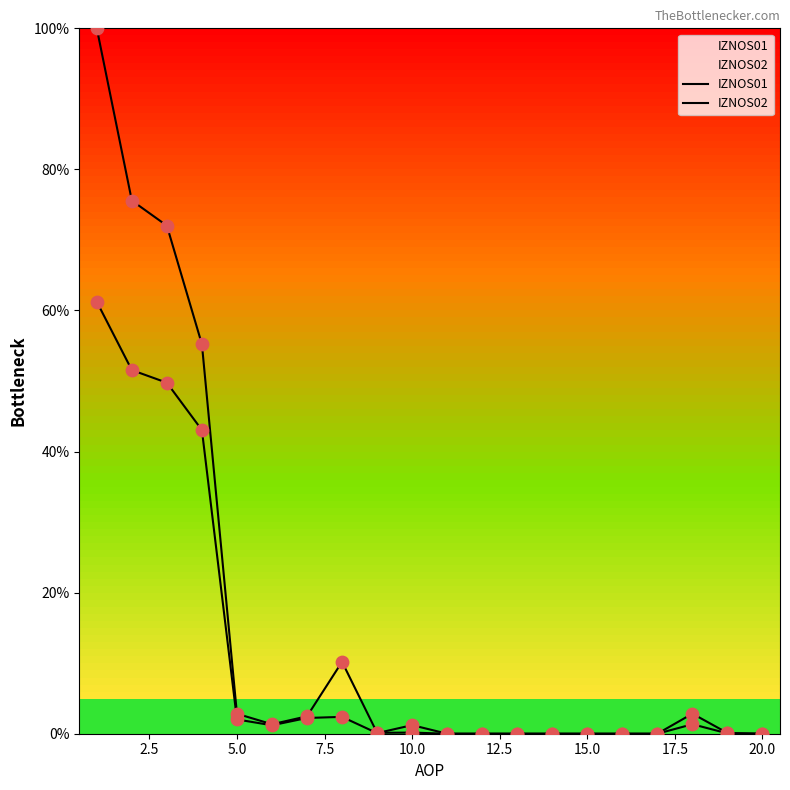

At how many categories does at least one series exceed 0?

12